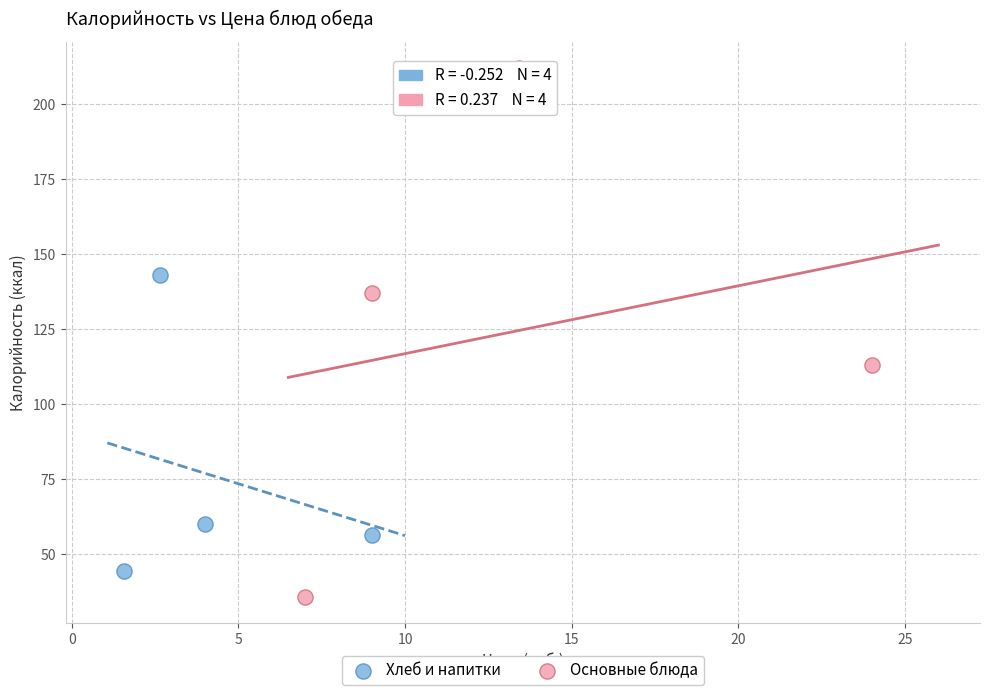

What are all the series names shown in the legend?

Хлеб и напитки, Основные блюда